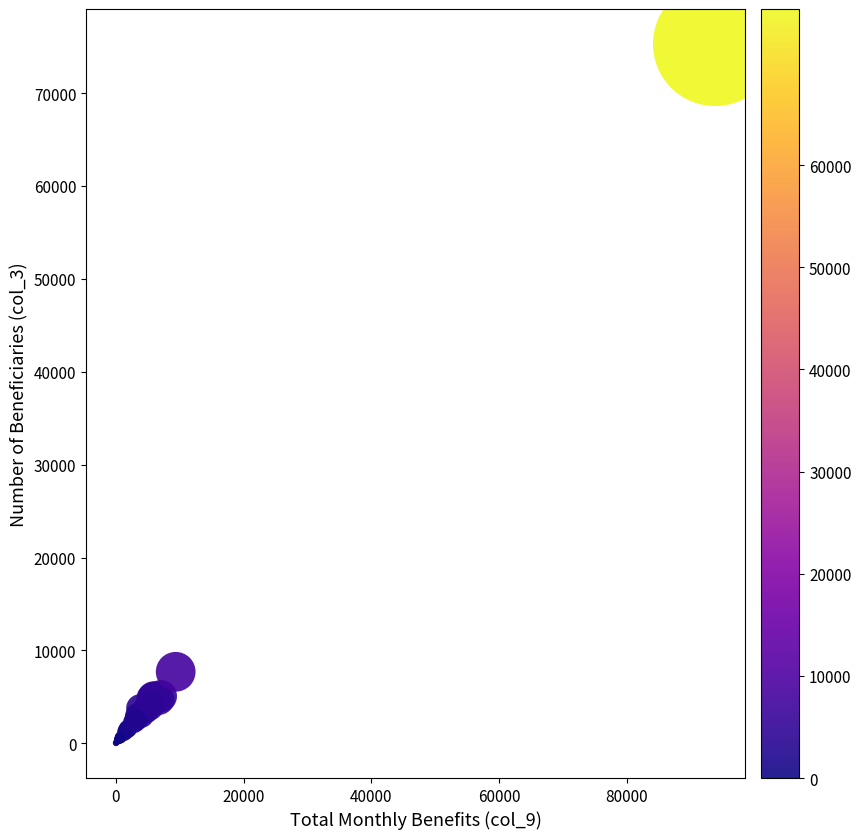

What Y value in the scatter plot is closest to 37657?

7700